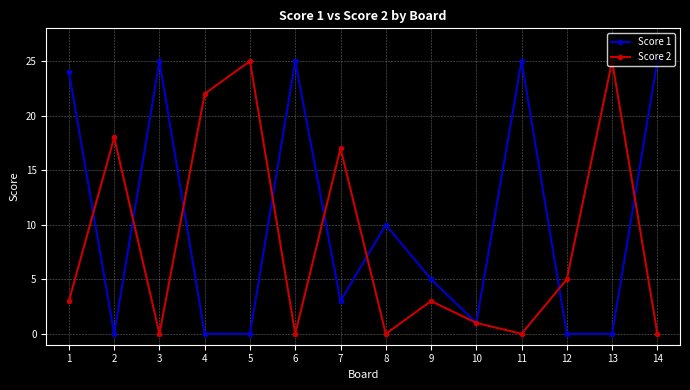

Rank the series by their average value, from highest to lowest.

Score 1, Score 2